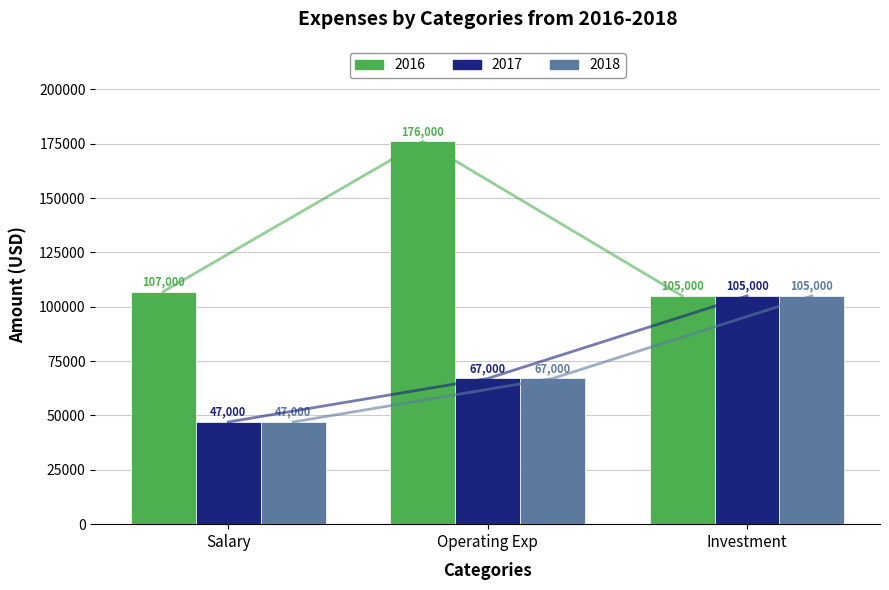

Which series changed the most between Salary and Investment?

2017